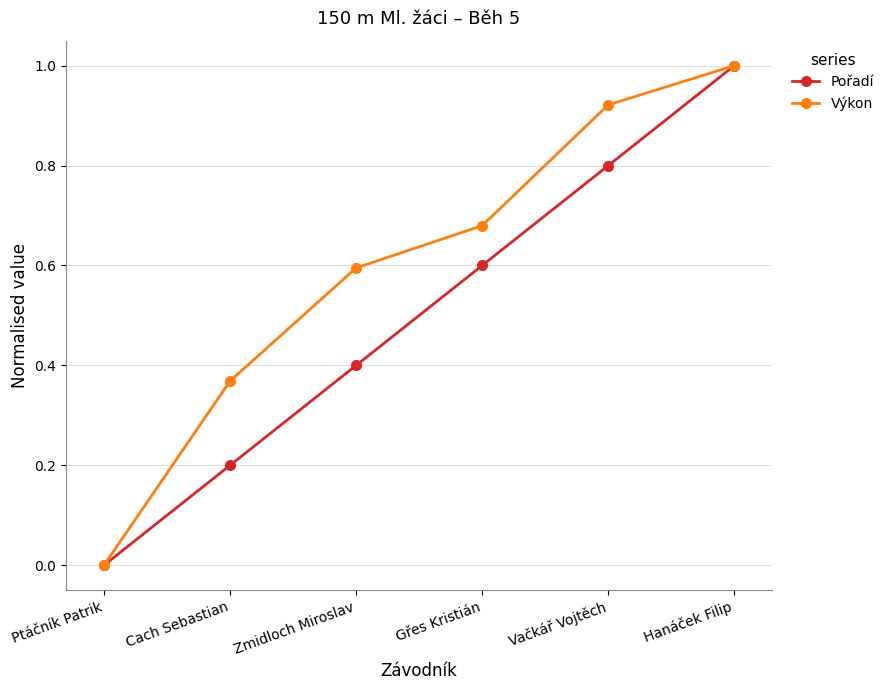

Between Ptáčník Patrik and Gřes Kristián, which series saw the biggest shift?

Výkon